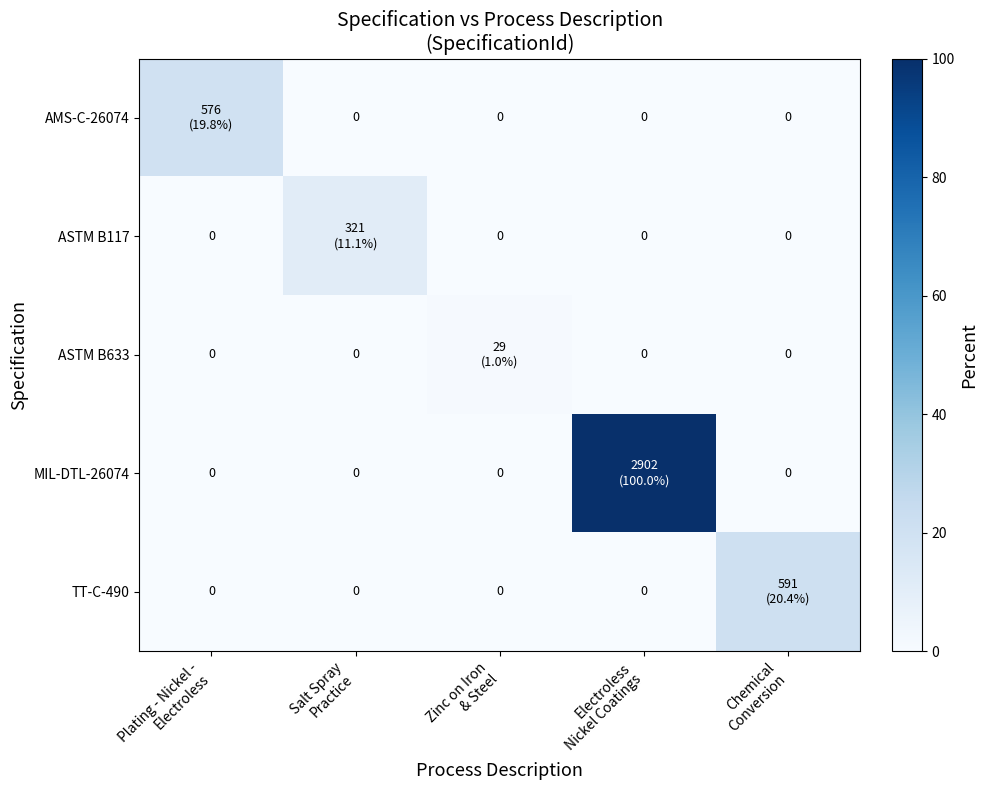

Count the number of categories in the chart.

5